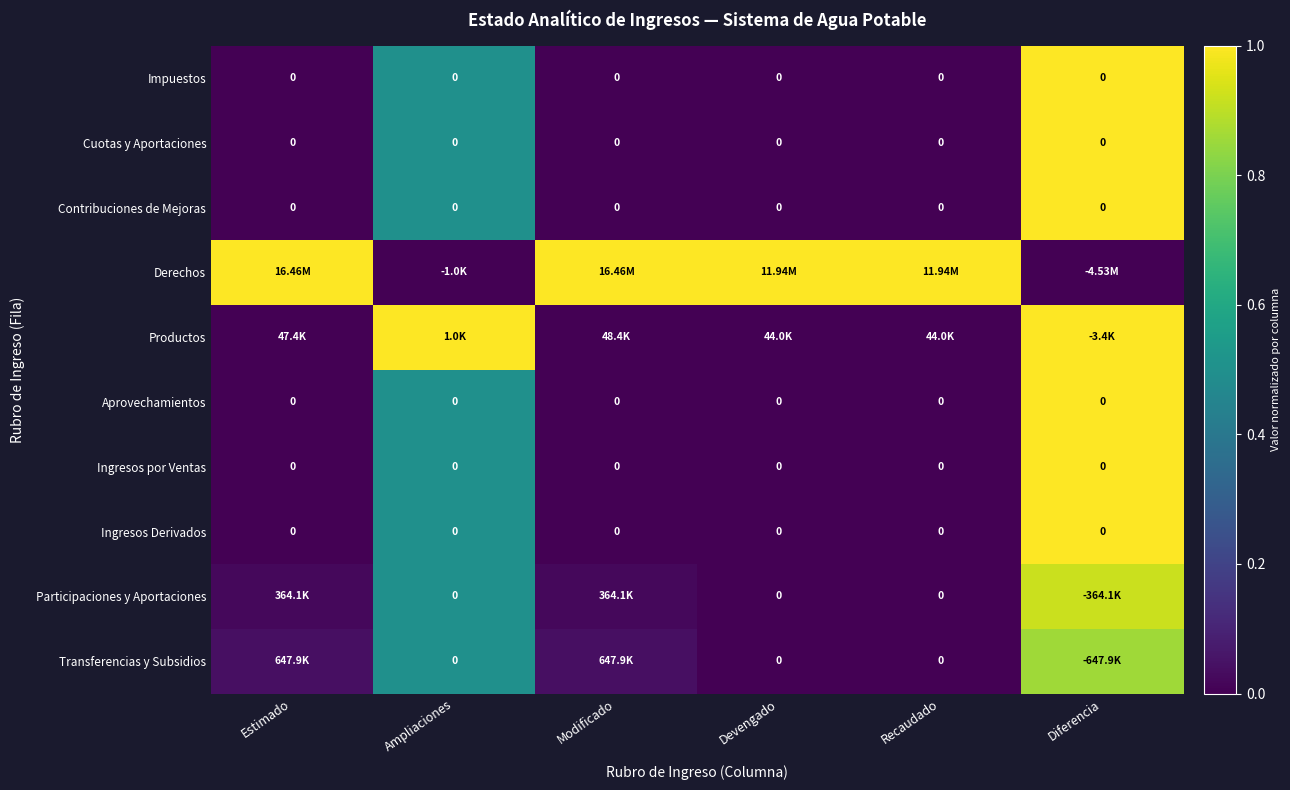

At Devengado, list the series in order from smallest to largest.

Impuestos, Cuotas y Aportaciones, Contribuciones de Mejoras, Aprovechamientos, Ingresos por Ventas, Ingresos Derivados, Participaciones y Aportaciones, Transferencias y Subsidios, Productos, Derechos